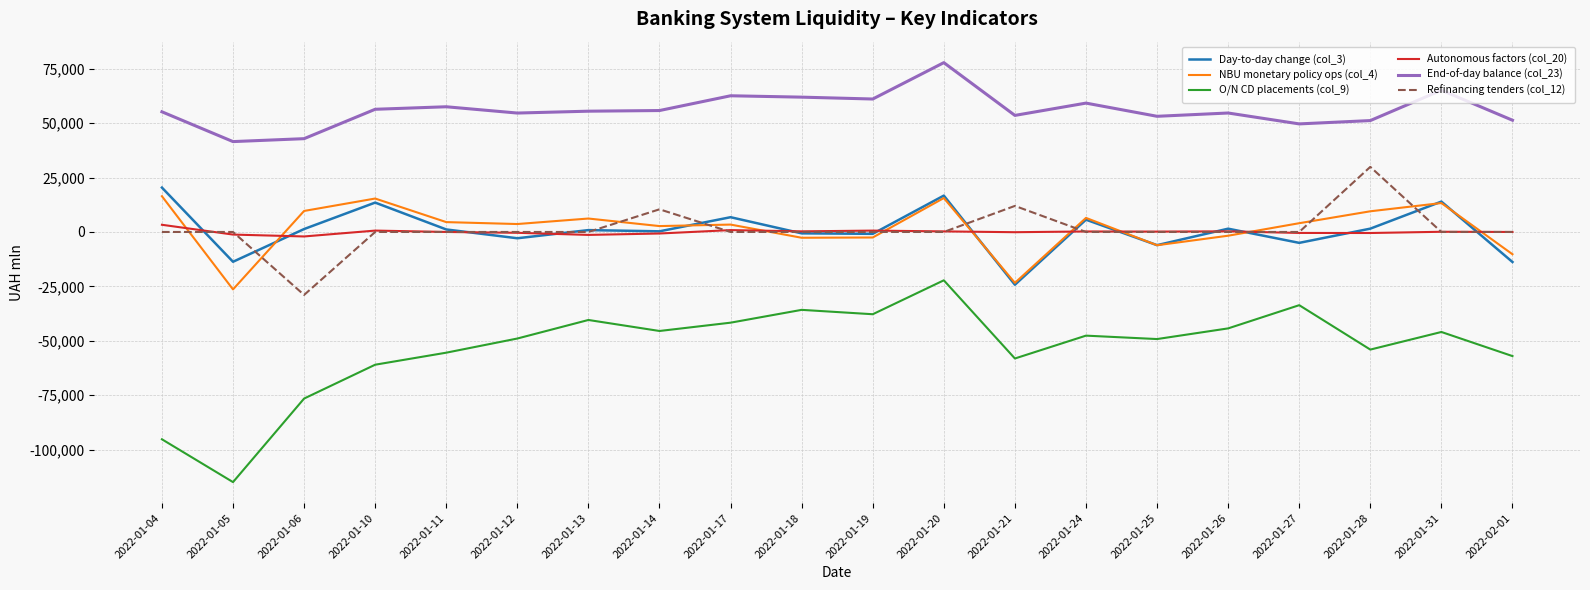

What is the approximate value of Autonomous factors (col_20) at 2022-01-24?

235.4